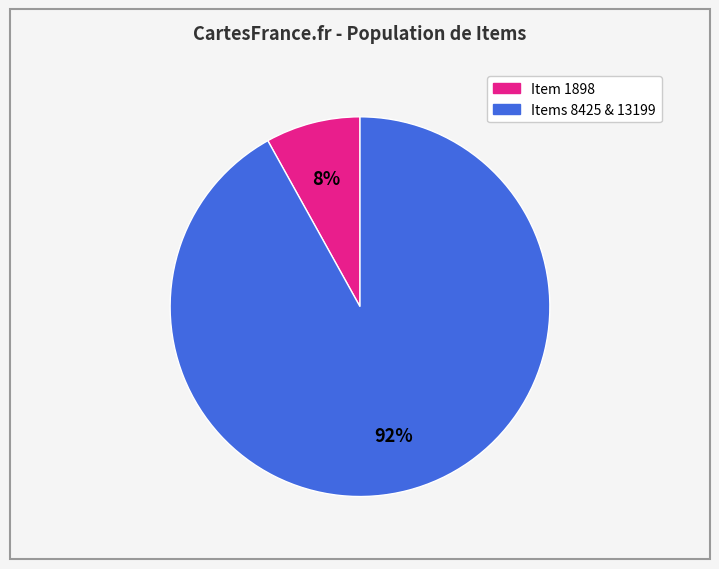

Does any single category account for the majority?

Yes